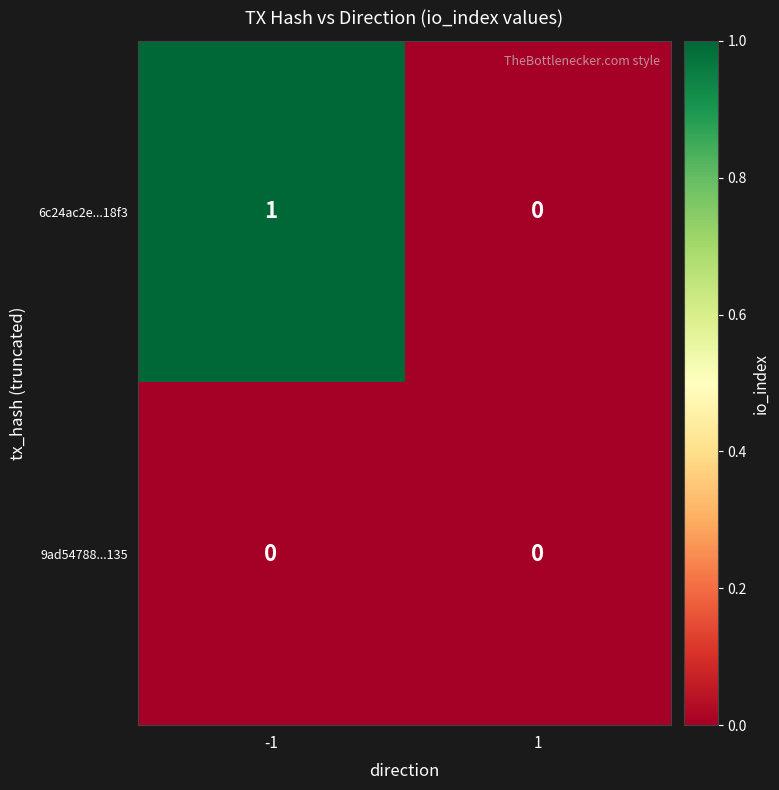

Is the value of 6c24ac2e...18f3 at -1 greater than the value of 9ad54788...135 at -1?

Yes